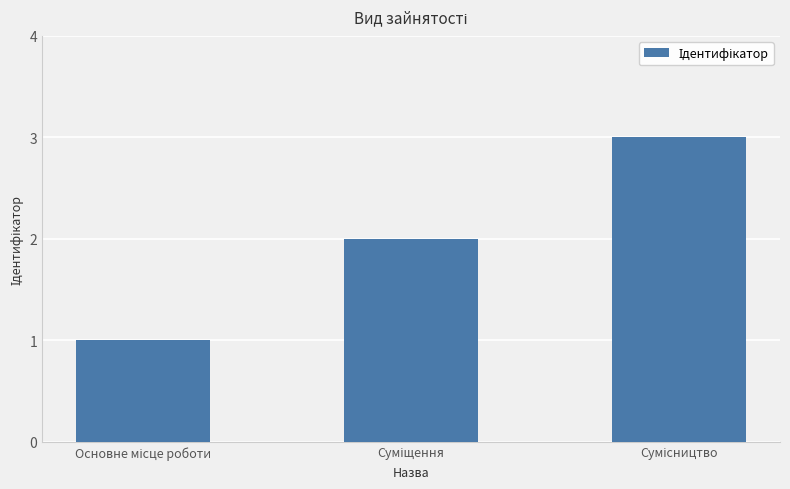

Does the chart contain any negative values?

No